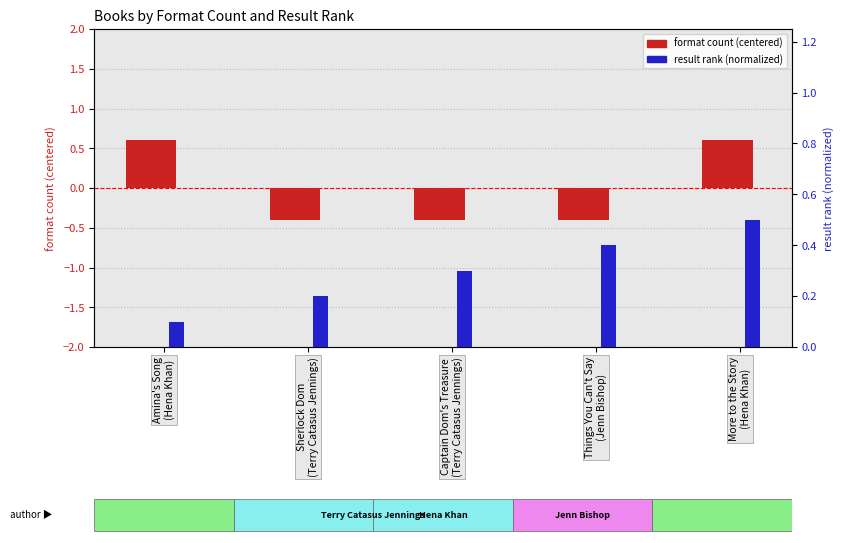

What is the value of the result rank (normalized) bar at the 4th from the left?

0.4